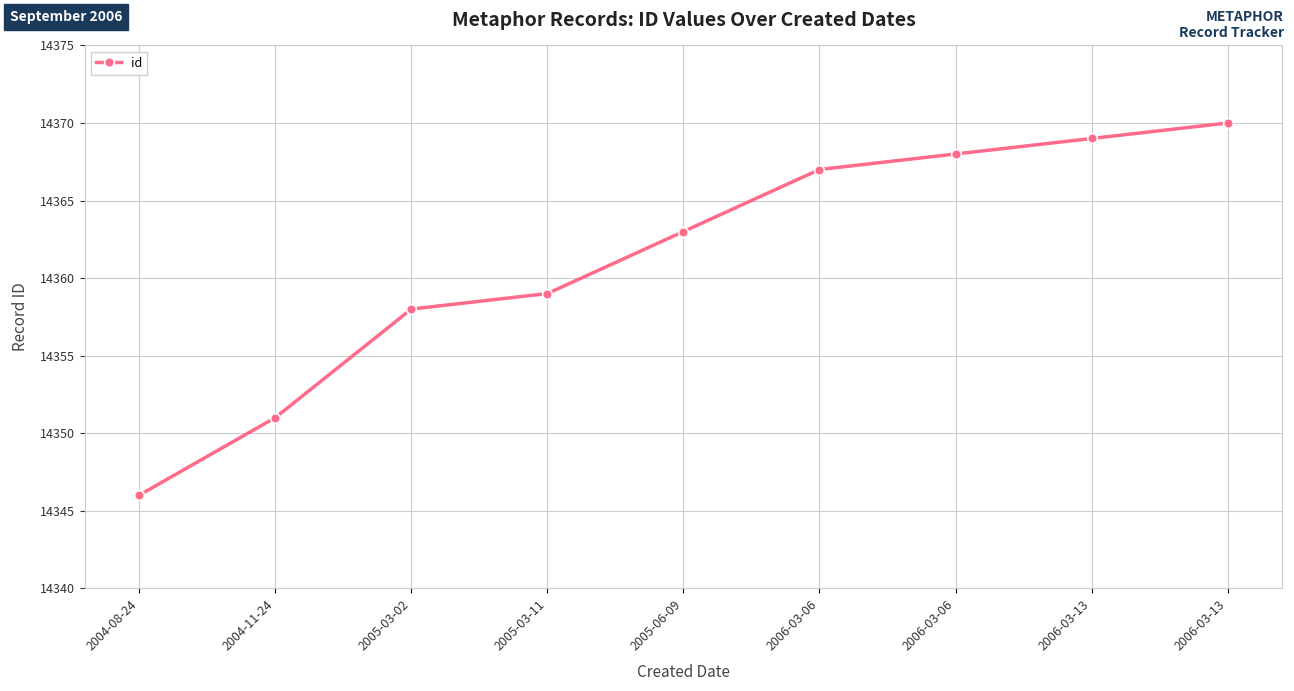

How many values are below 14363?

4